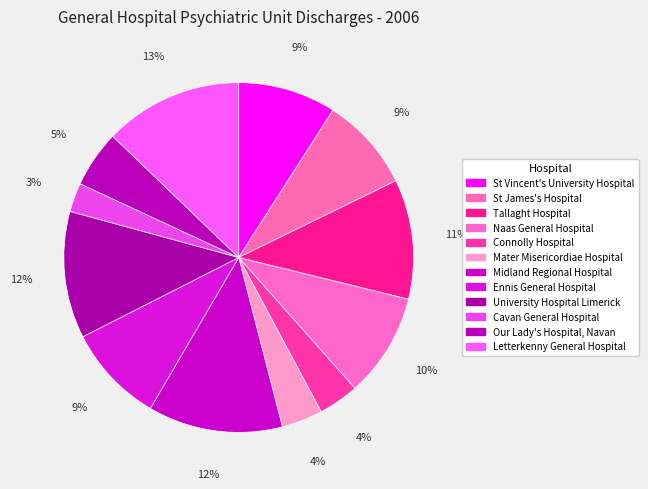

How many segments does this pie chart have?

12